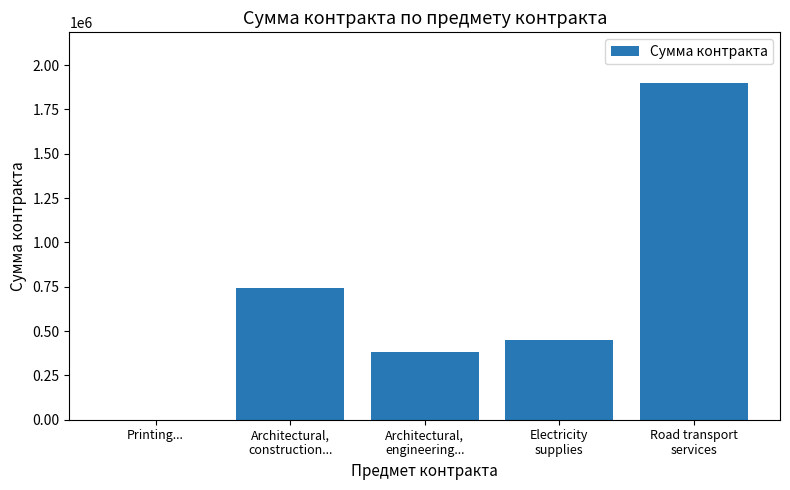

How many values are above zero?

4